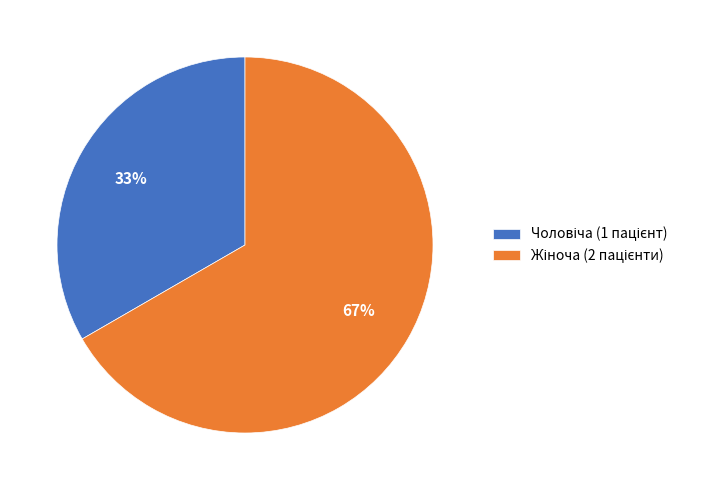

How many slices are in this pie chart?

2